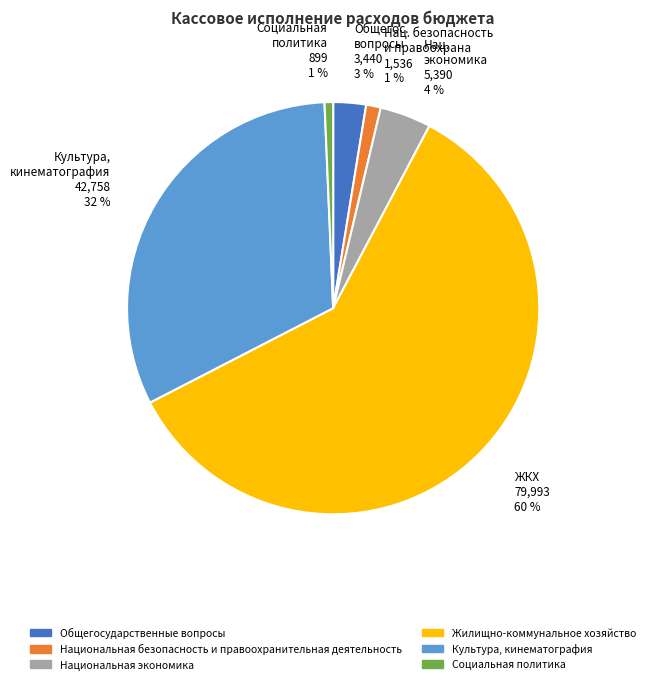

To the nearest percent, what is the difference between the Культура, кинематография and Социальная политика slice percentages?

31%